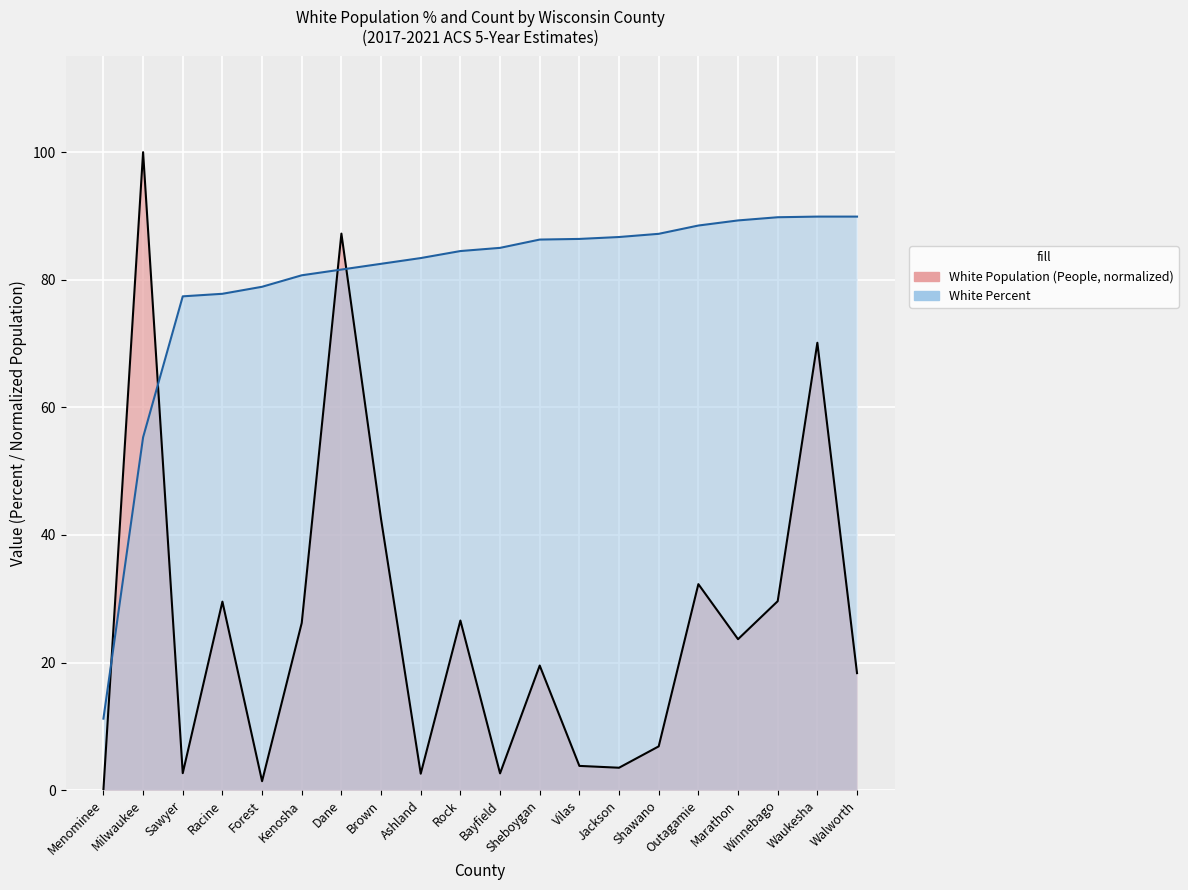

Rank the series at Forest from lowest to highest value.

White Population (People), White Percent